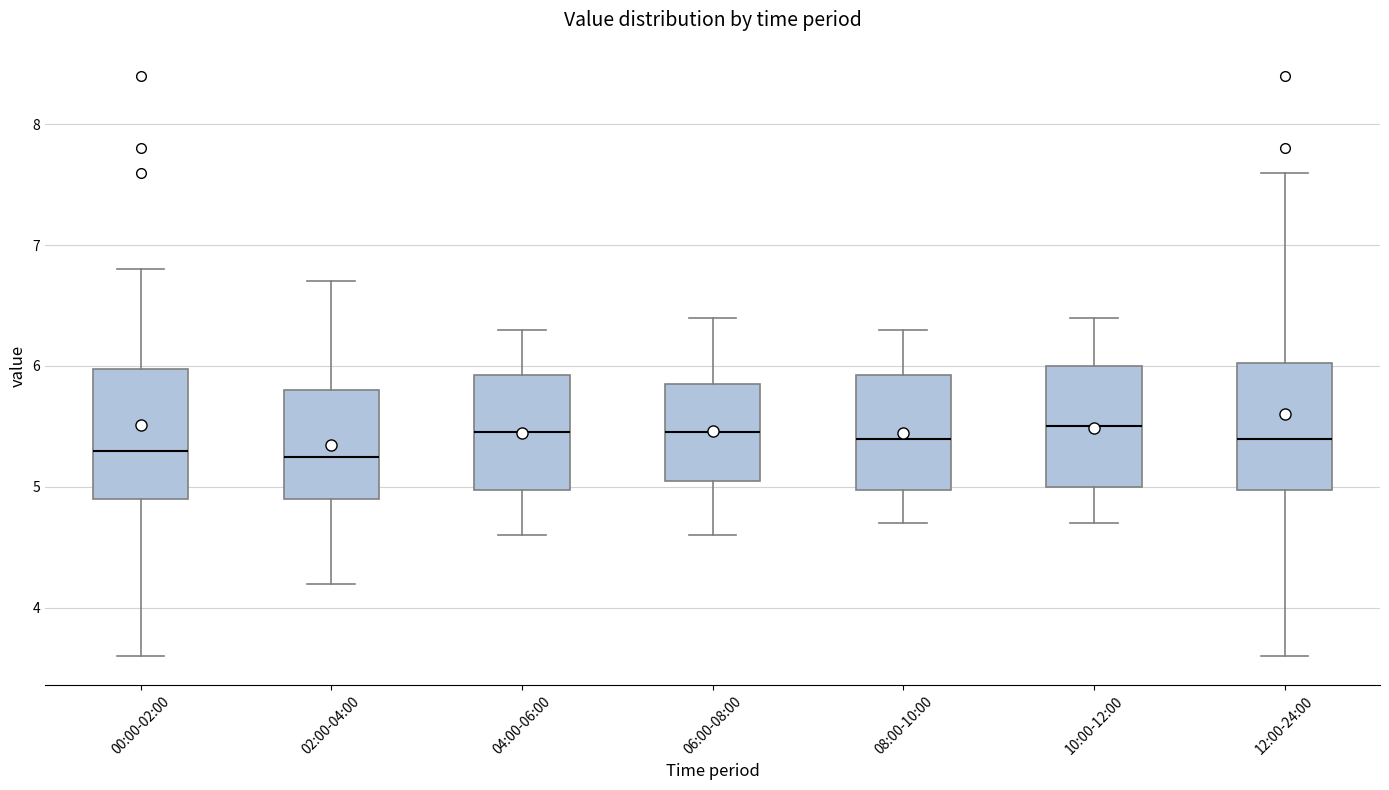

Reading left to right, read every box against the y-axis: the position of its median line, the range the box covers, and the ends of its whiskers. The values are not printed on the chart, so give them approximately, as read against the axis.

00:00-02:00: median 5.3, box 4.9 to 6.0, whiskers 3.6 to 6.8
02:00-04:00: median 5.3, box 4.9 to 5.8, whiskers 4.2 to 6.7
04:00-06:00: median 5.5, box 5.0 to 5.9, whiskers 4.6 to 6.3
06:00-08:00: median 5.5, box 5.1 to 5.9, whiskers 4.6 to 6.4
08:00-10:00: median 5.4, box 5.0 to 5.9, whiskers 4.7 to 6.3
10:00-12:00: median 5.5, box 5.0 to 6.0, whiskers 4.7 to 6.4
12:00-24:00: median 5.4, box 5.0 to 6.0, whiskers 3.6 to 7.6